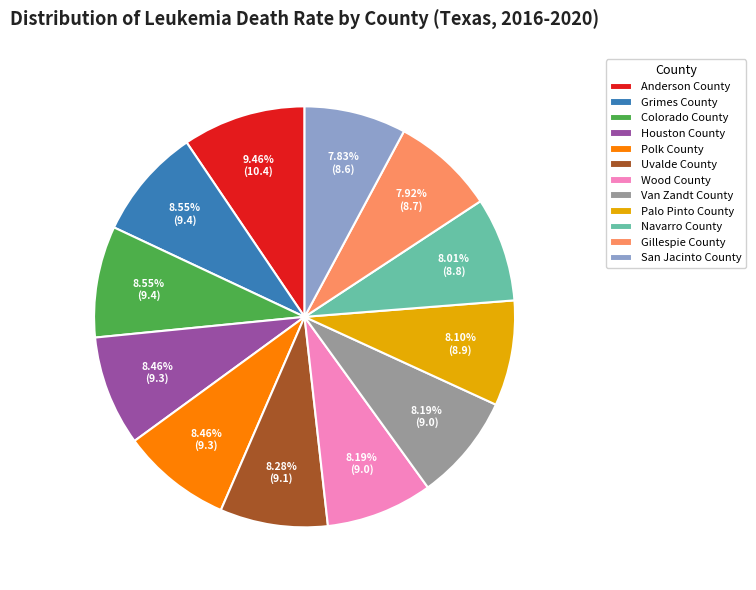

To the nearest percent, what percentage of the pie is Navarro County?

8%